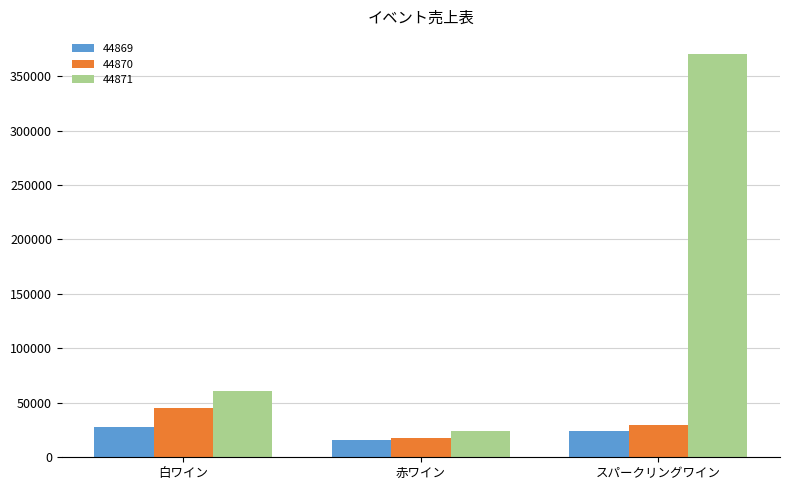

Reading left to right, transcribe all the data shown in this chart.

44869: 28000	16000	24500
44870: 45500	18000	30000
44871: 61000	24500	370000